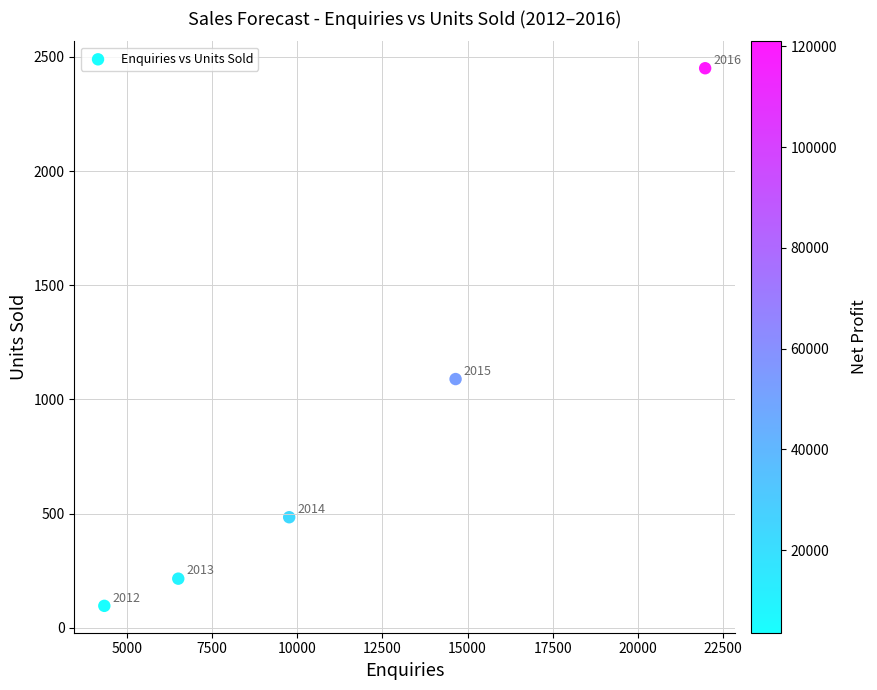

What Y value in the scatter plot is closest to 1273?

1089